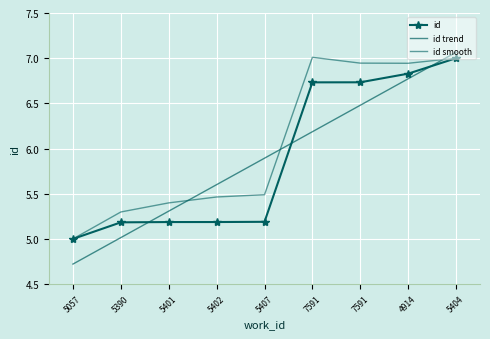

Which series has the largest range (max minus min)?

id trend